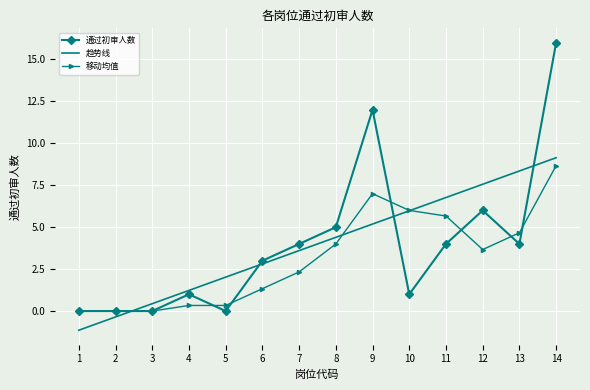

At which category does the chart reach its peak across all series?

14